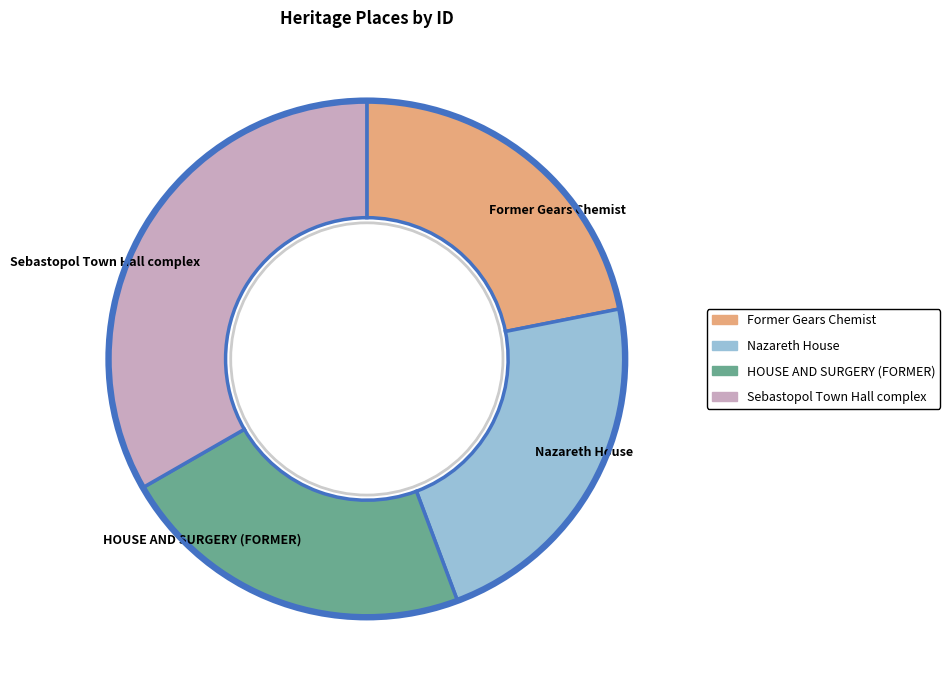

Count the number of slices in the pie.

4